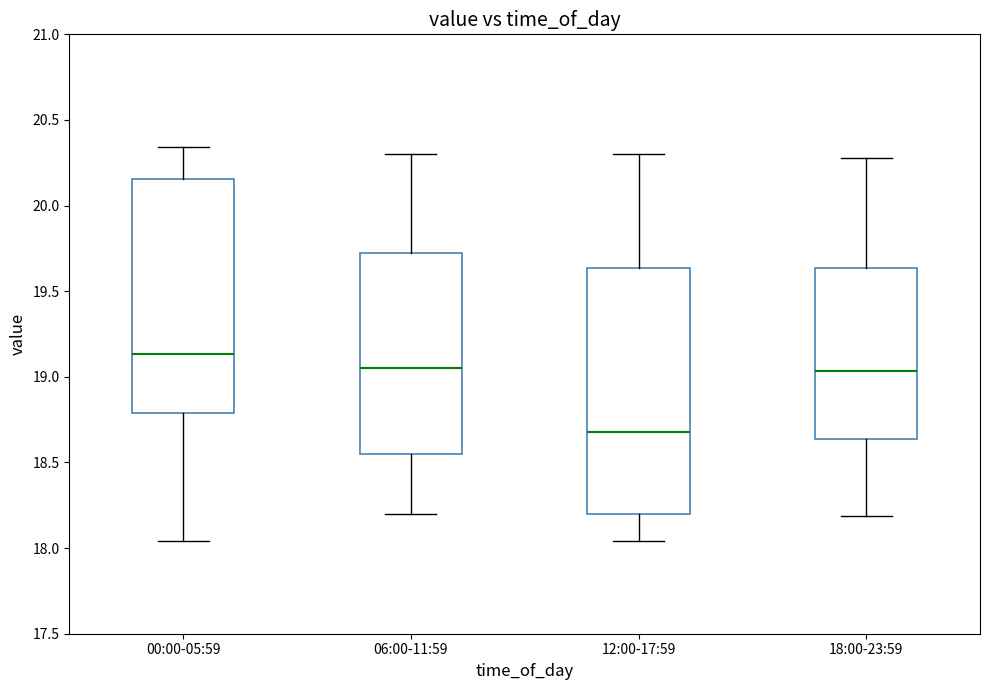

Which box is the tallest, from its lower edge to its upper edge?

12:00-17:59